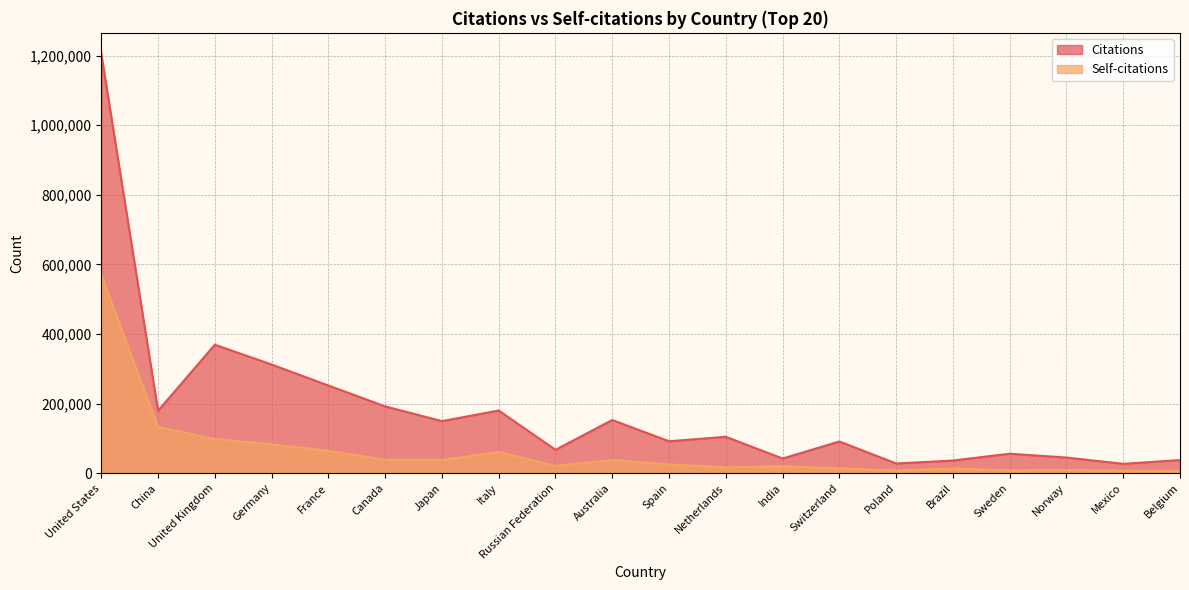

Is it true that Self-citations equals 7233 at Switzerland?

False